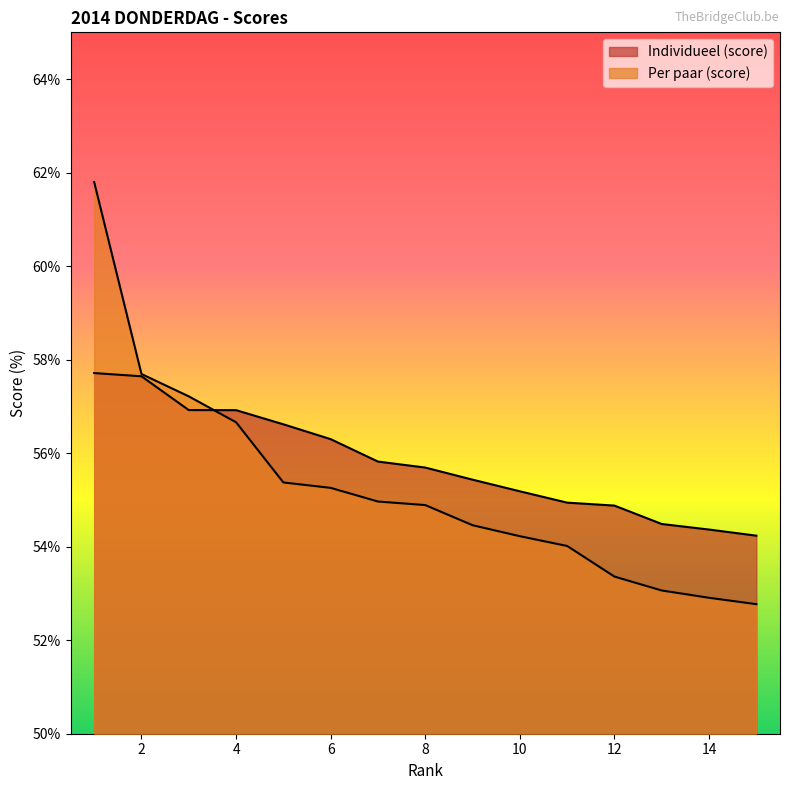

The Individueel (score) series shows 54.5 at 13. True or false?

True